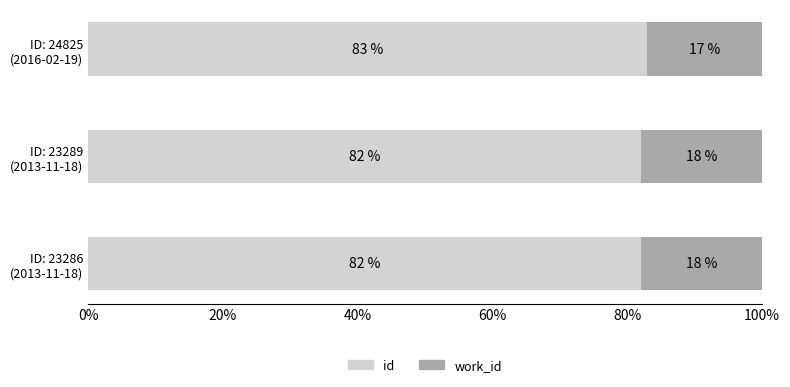

What is the maximum value for id?

83.0